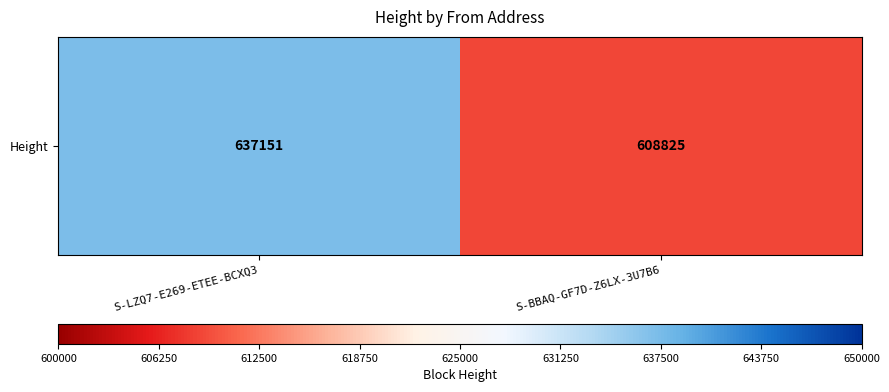

How many categories are shown in the chart?

2